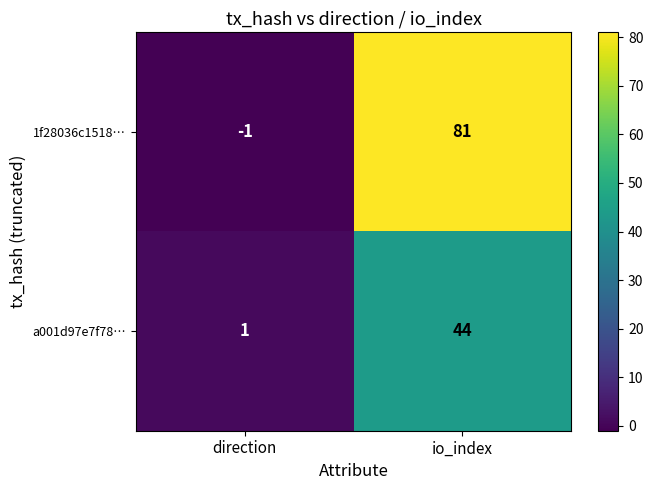

Is it true that 1f28036c1518… equals -1 at direction?

True